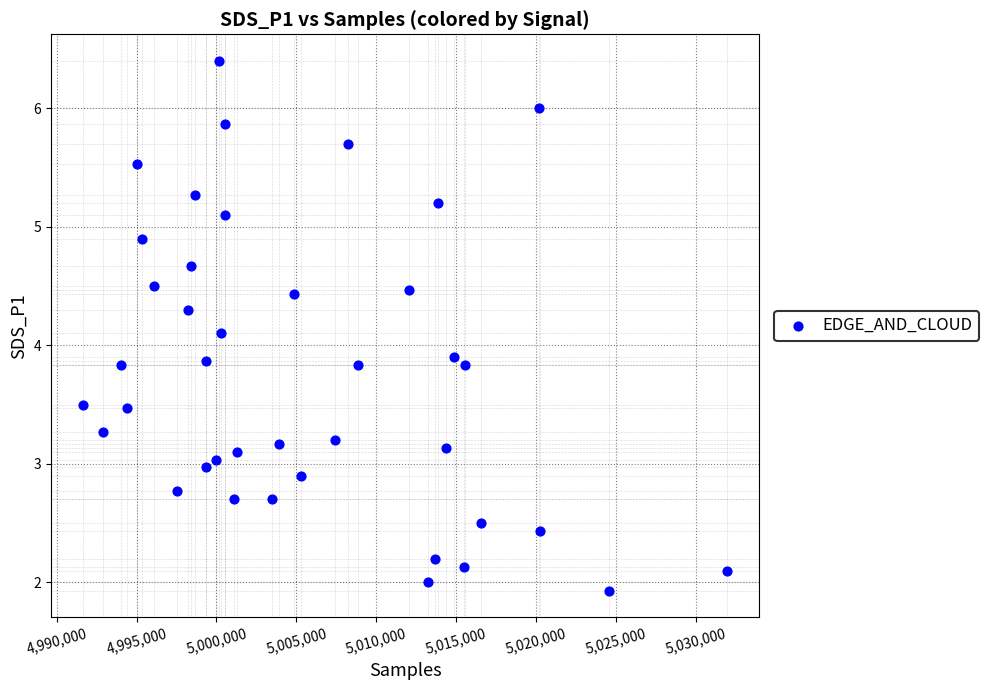

What is the range of Y values (max minus min)?

4.5